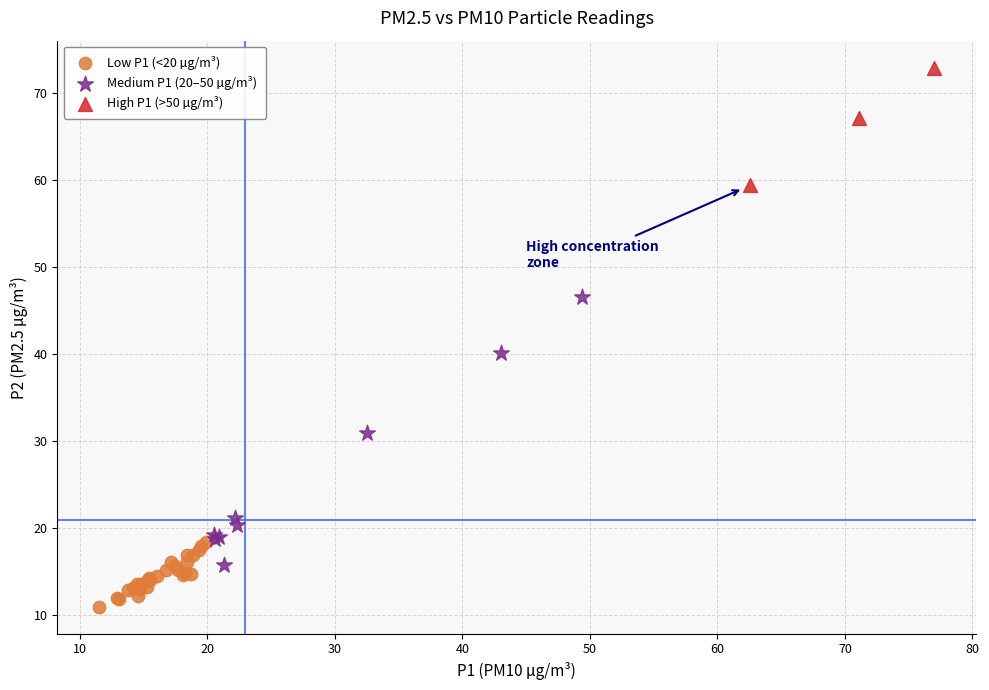

Which series reaches the minimum Y coordinate?

Low P1 (<20 µg/m³)